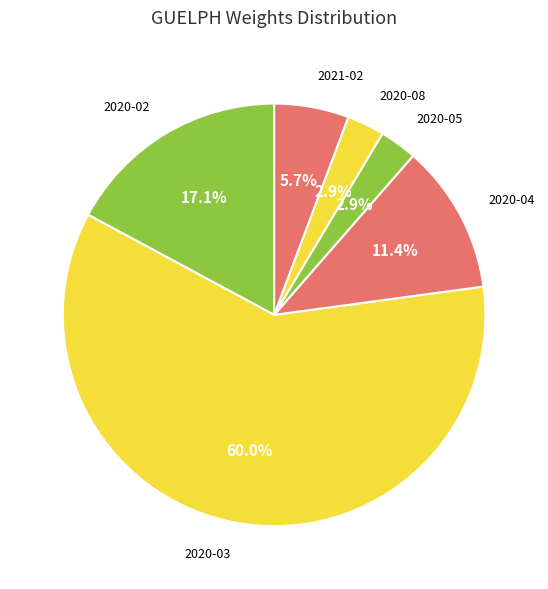

To the nearest percent, what is the difference between the largest and smallest slice percentages?

57%